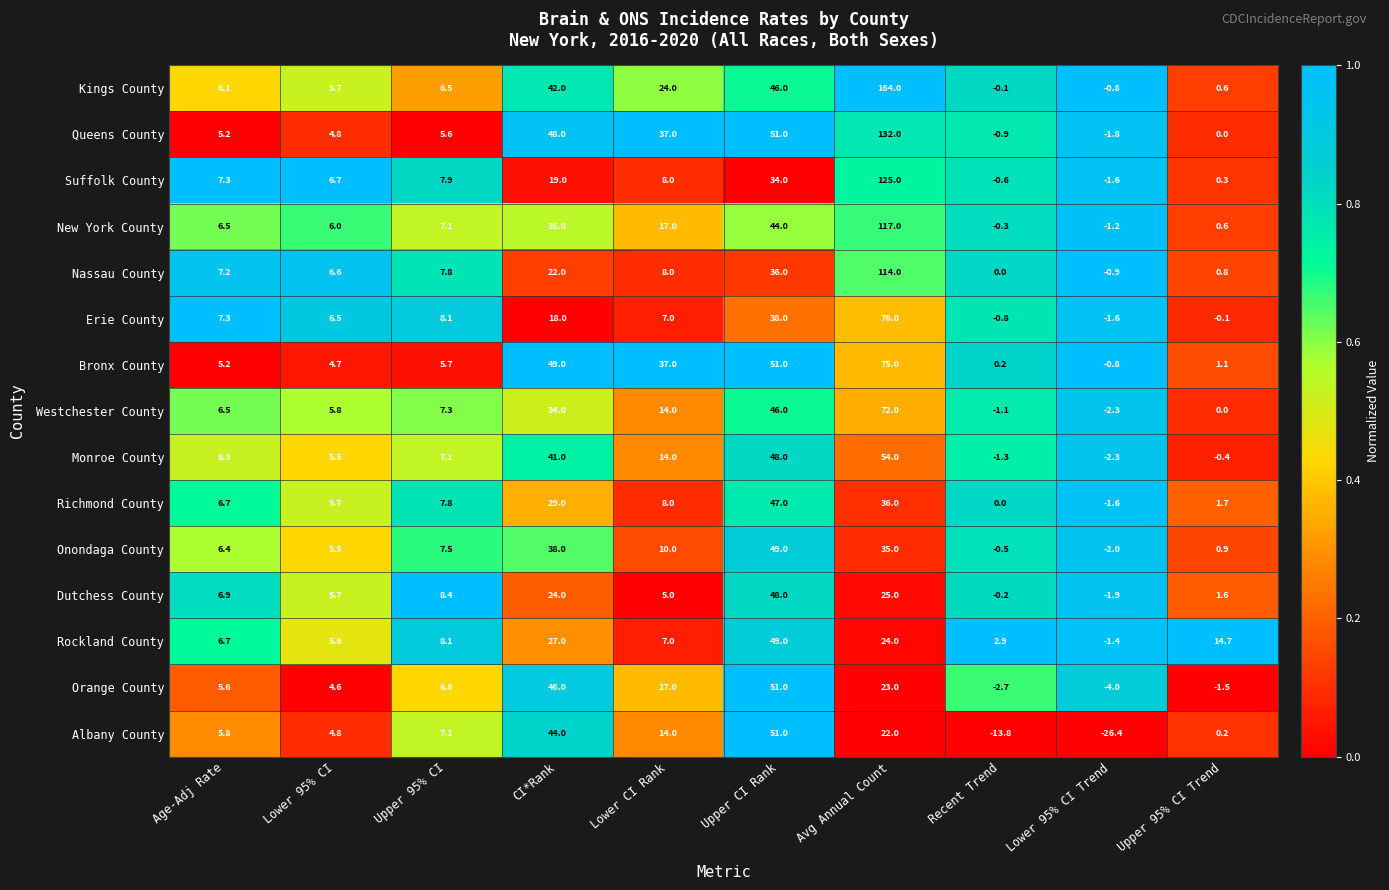

What is the difference between the maximum and minimum values in the Rockland County series?

50.4